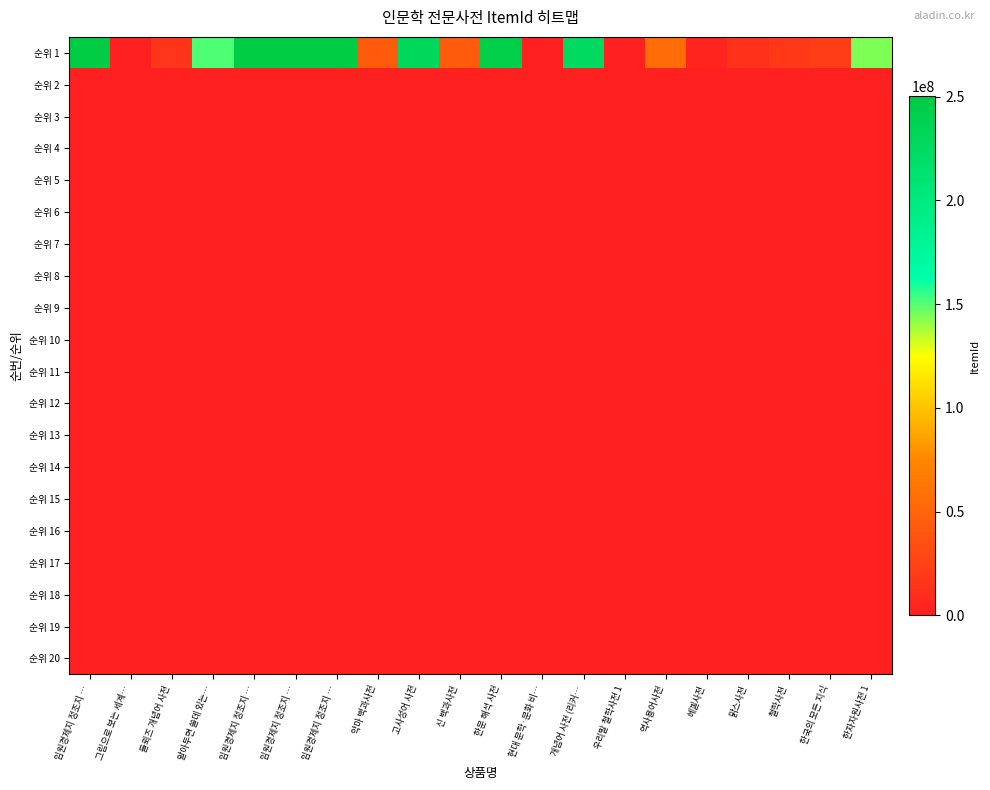

Count the number of categories in the chart.

20